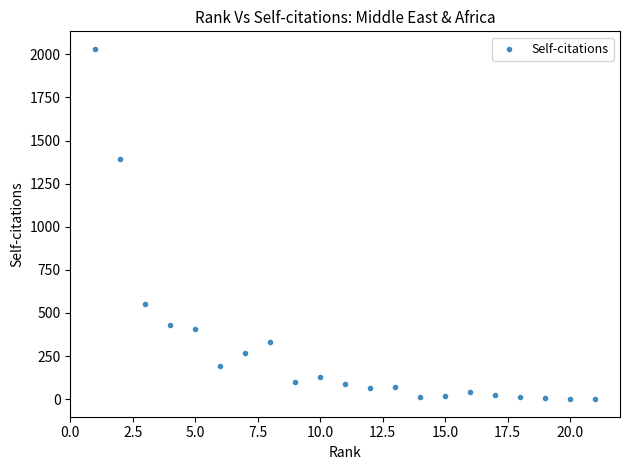

What Y value in the scatter plot is closest to 1016?

1395